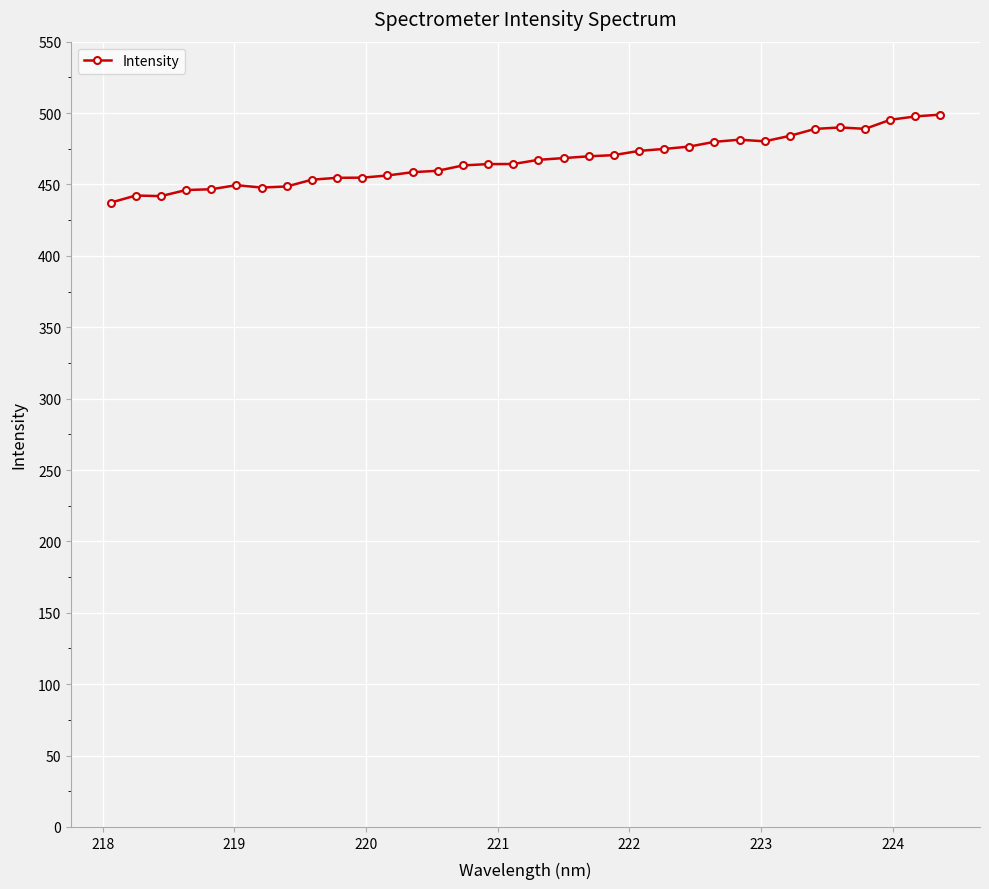

What is the value of the 30th point from the left?

489.9